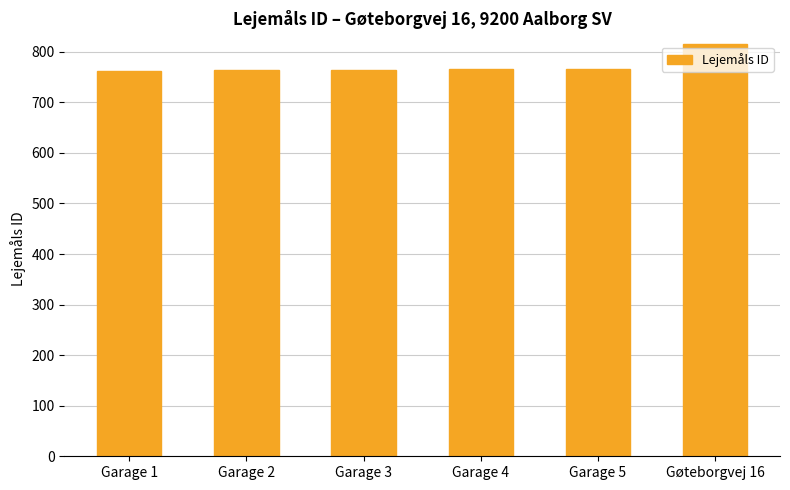

Read the value at Garage 5, to the nearest 10.

770